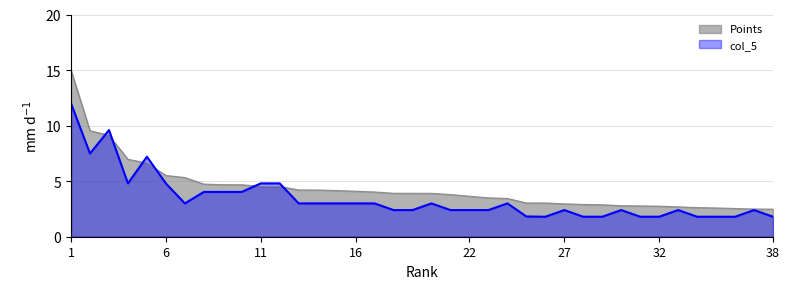

Where is Points nearest to the value 8?

4